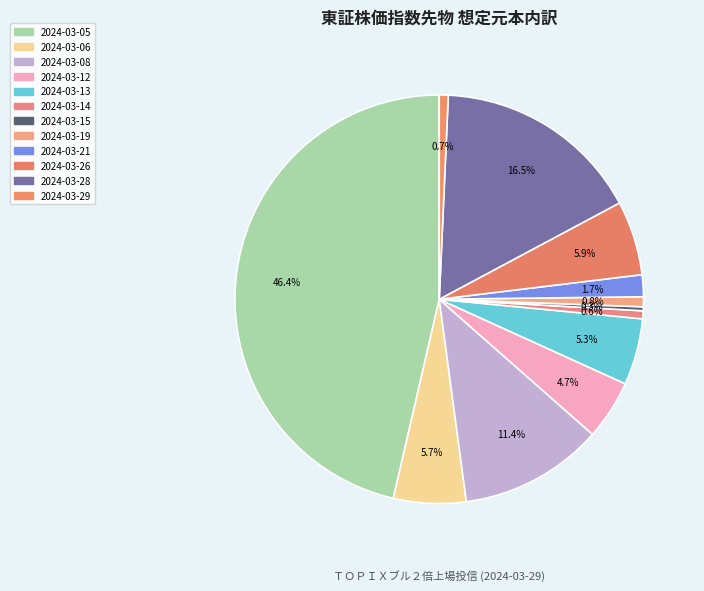

Does any single category account for the majority?

No